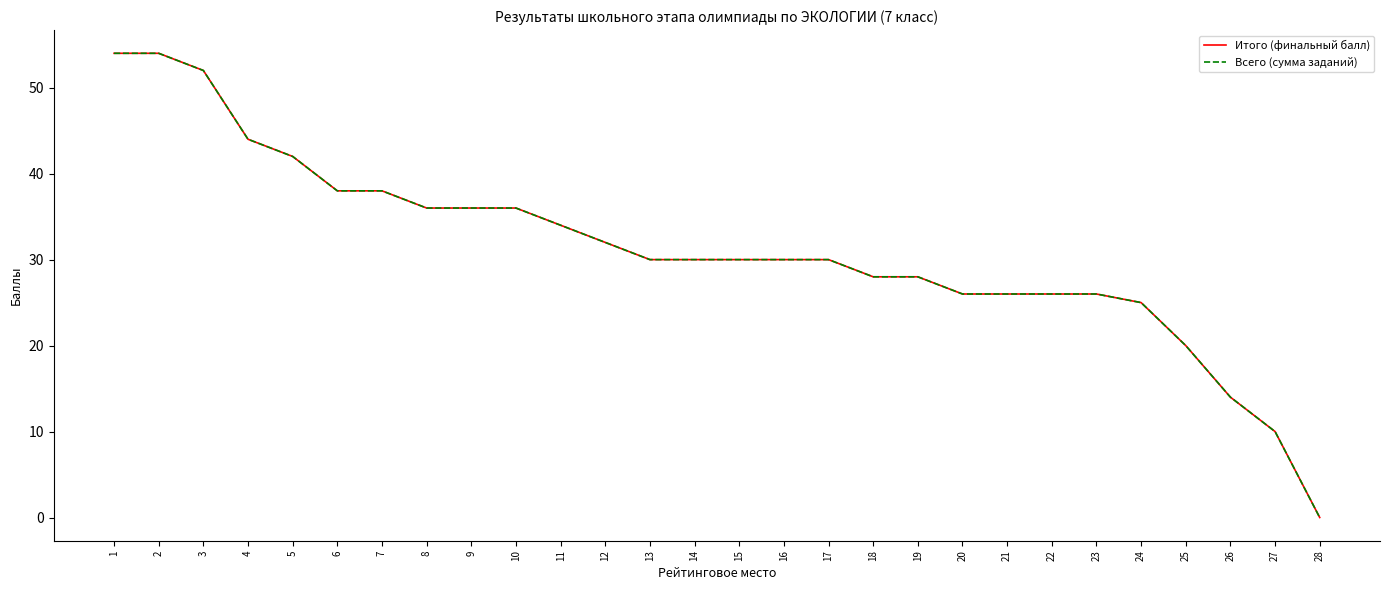

What is the maximum value for Итого (финальный балл)?

54